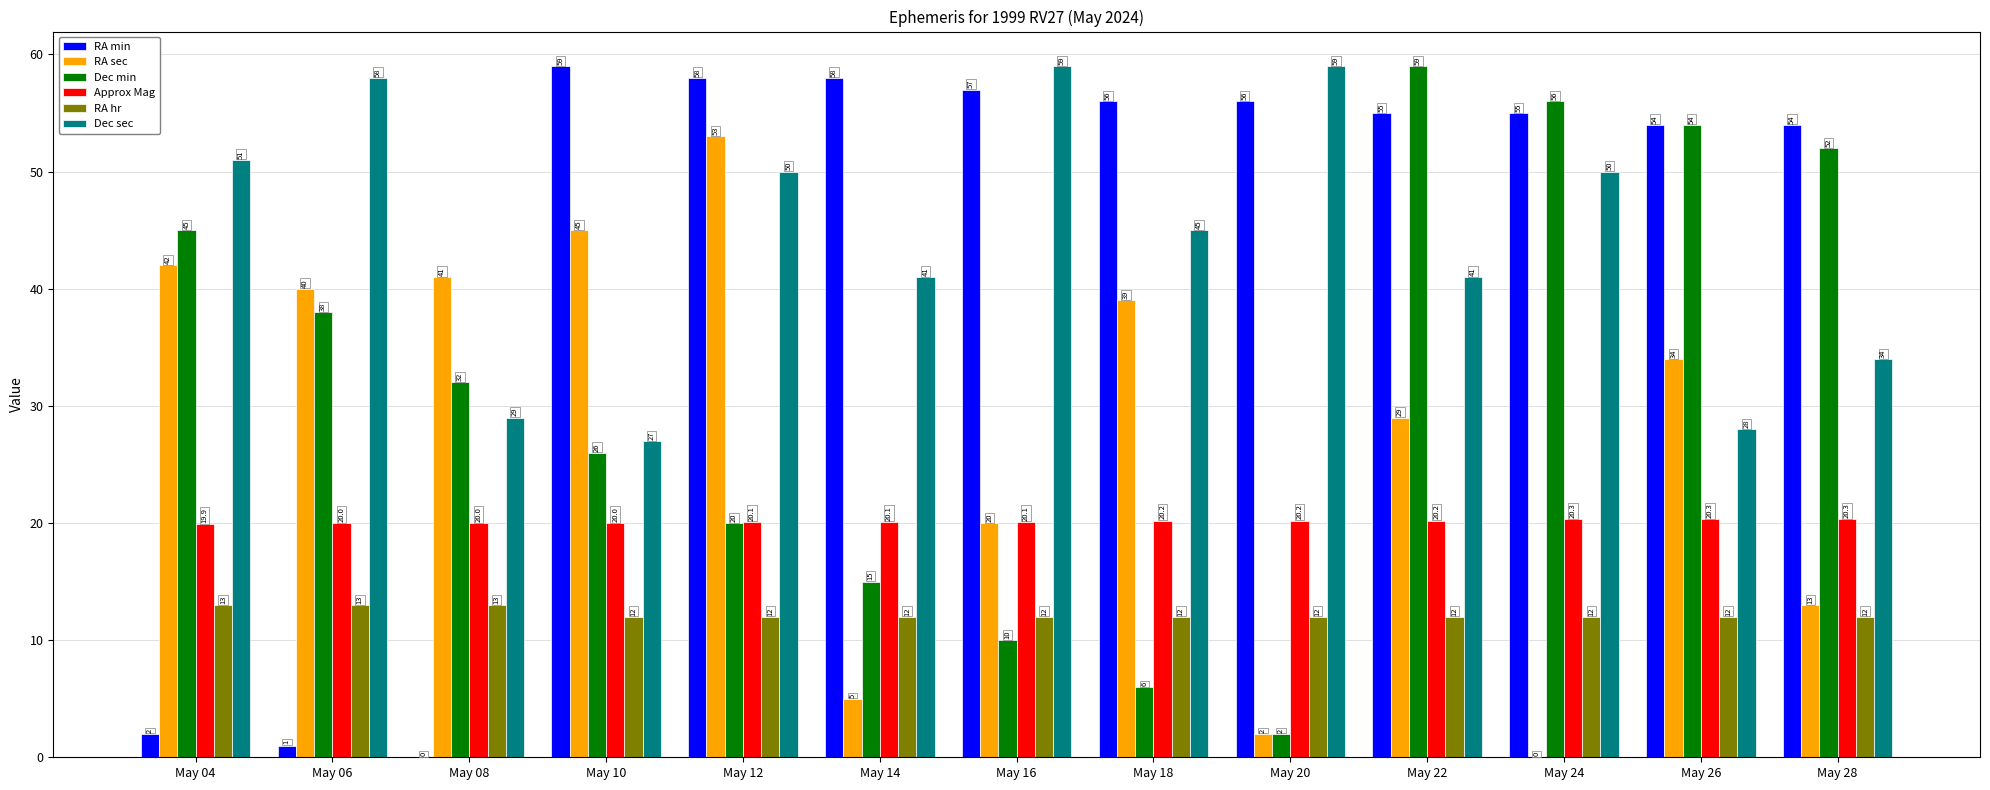

What is the approximate value of Approx Mag at May 14?

20.1